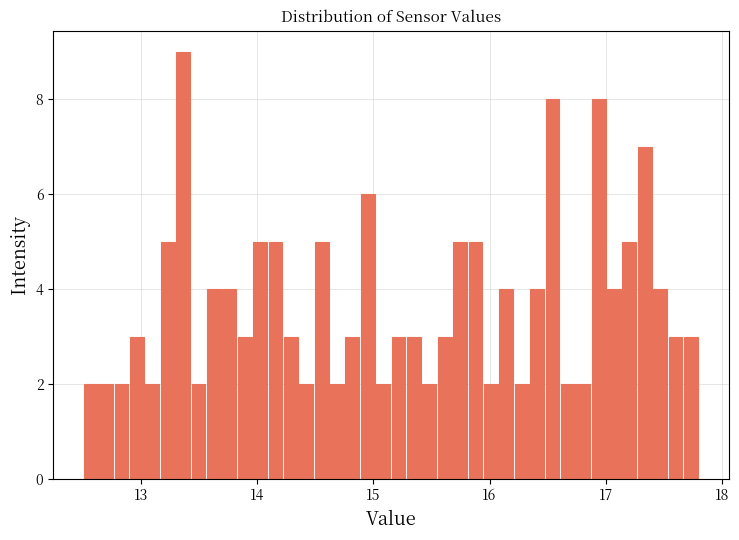

Around what value on the x-axis is the tallest bar? Give the approximate position of its centre, as read against the axis.

13.4